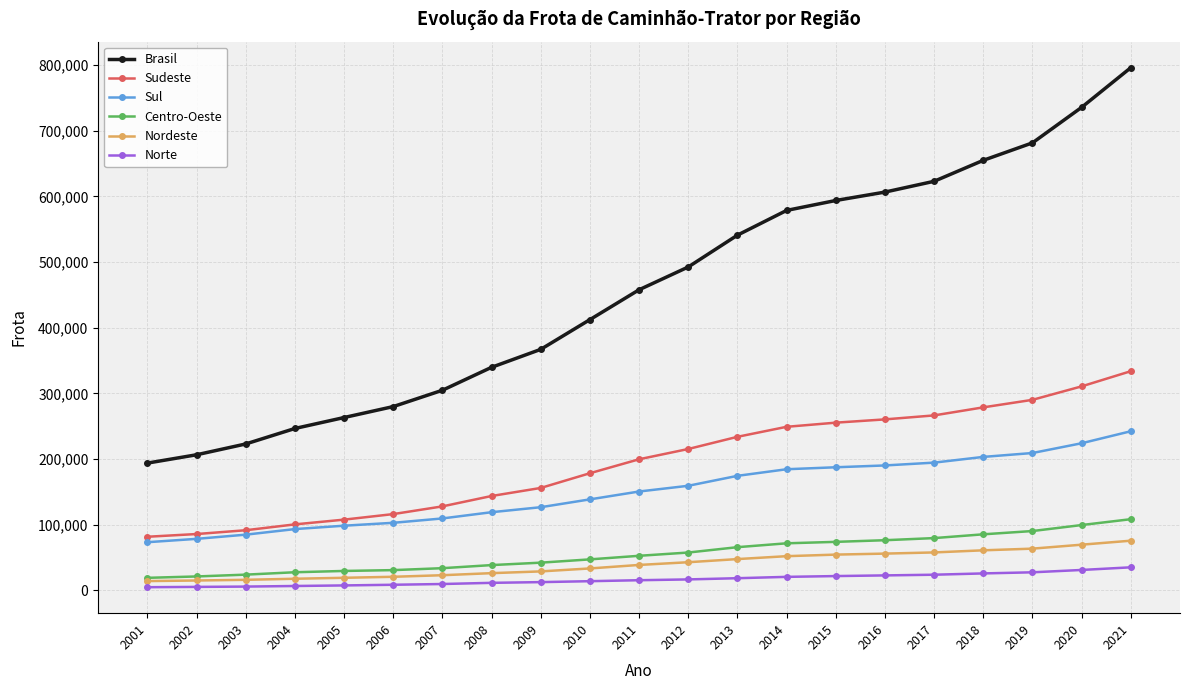

At which category is the sum across all series the highest?

2021